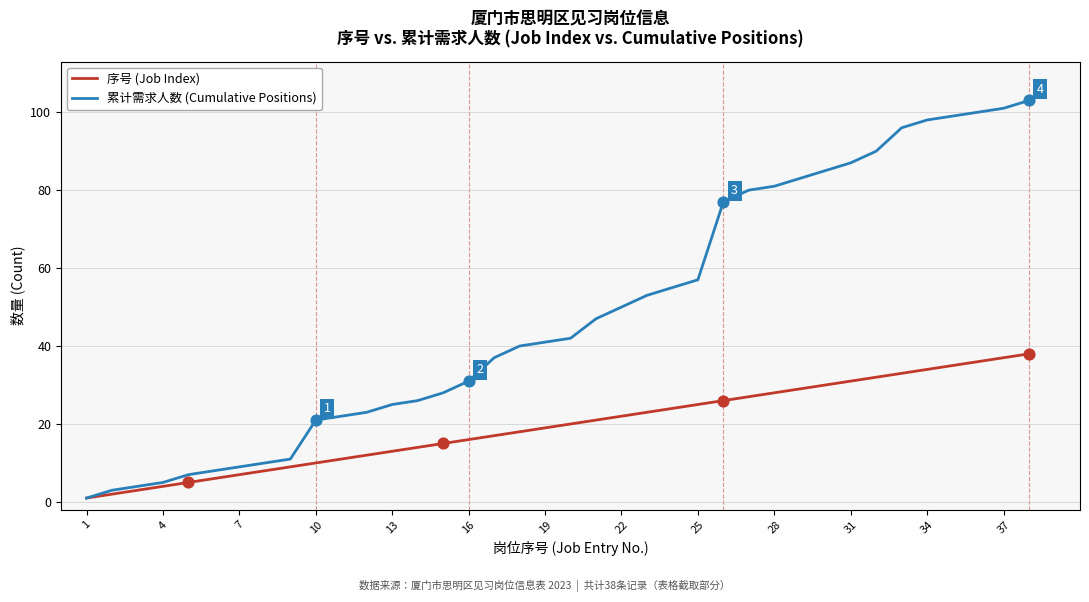

Which series has the largest total across all categories?

累计需求人数 (Cumulative Positions)